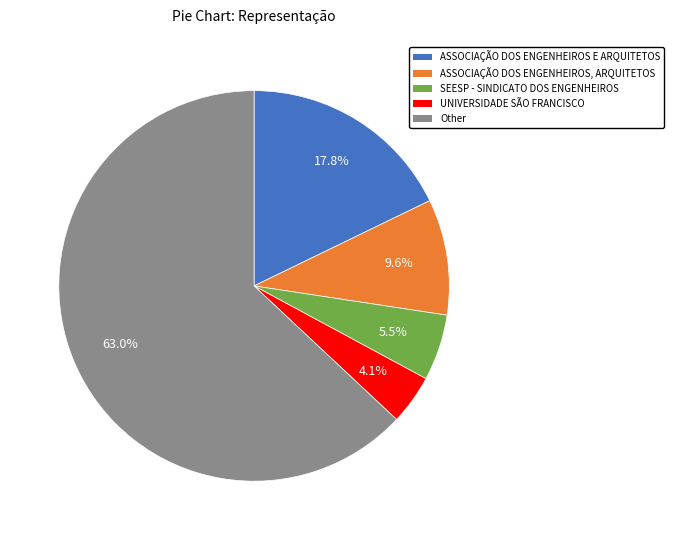

Which category has the biggest portion of the pie?

Other